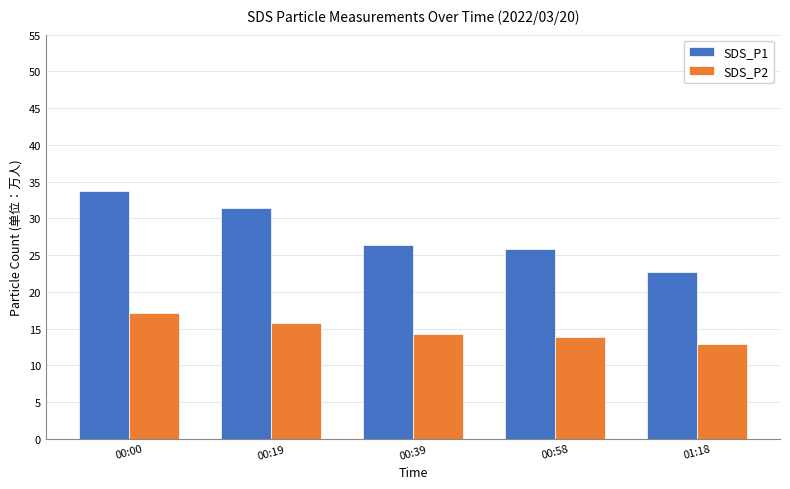

Which series has the largest range (max minus min)?

SDS_P1